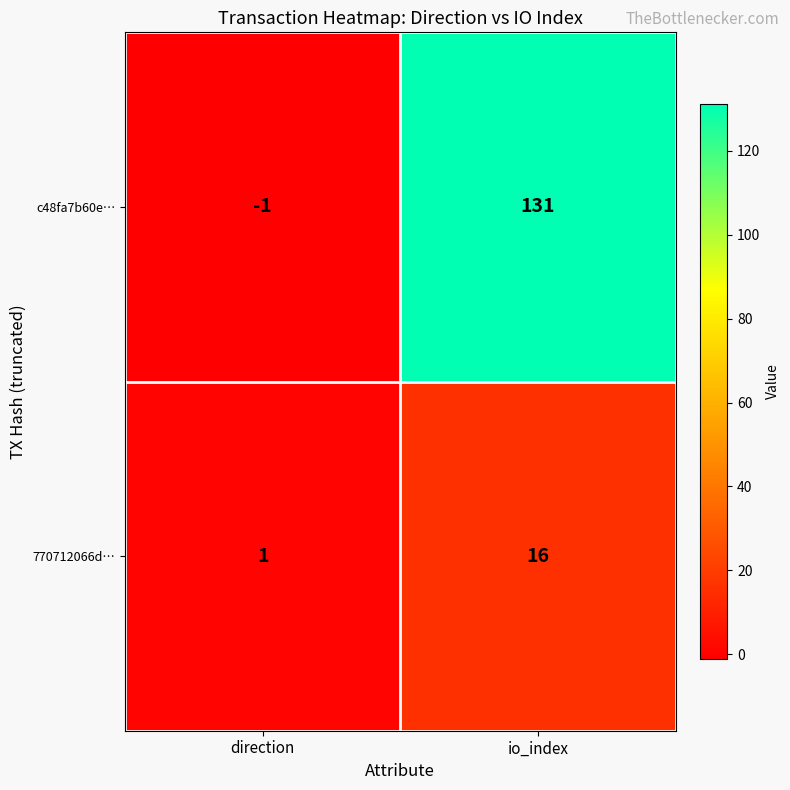

Count the number of categories in the chart.

2